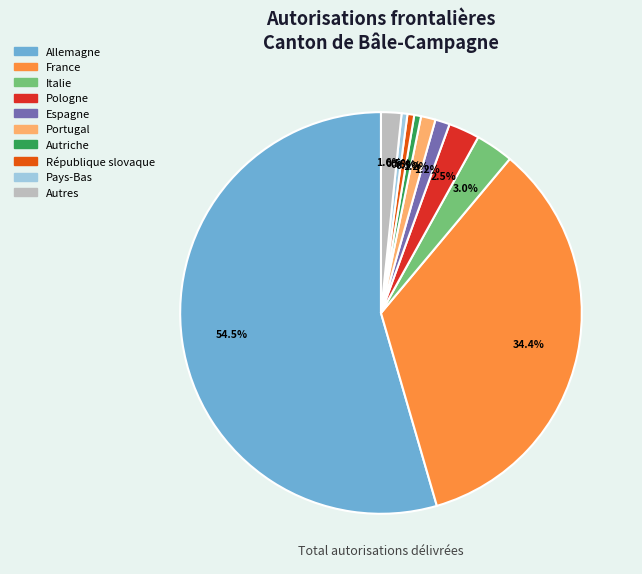

What is the majority slice?

Allemagne